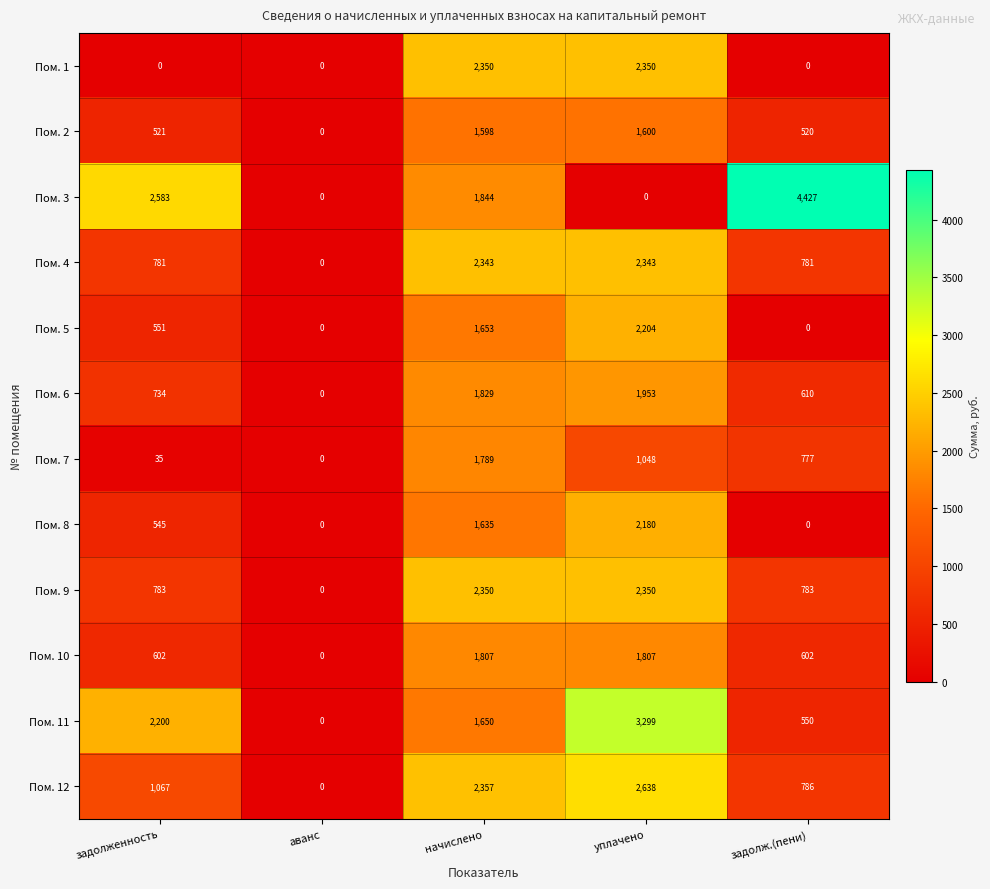

Is it true that Пом. 11 equals 5650 at уплачено?

False